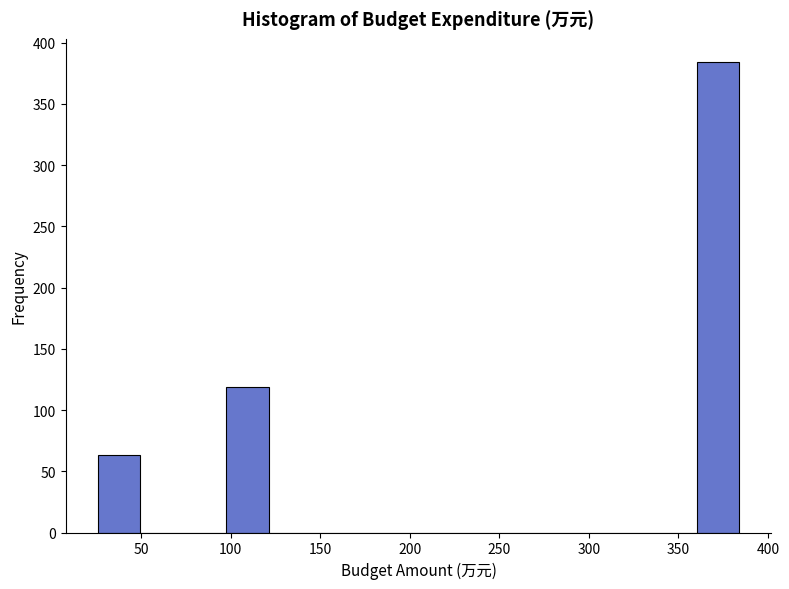

What is the height of the bar covering 25 to 50 on the x-axis? Neither the bar edges nor the heights are printed on the chart, so give them approximately, as read against the axes.

65